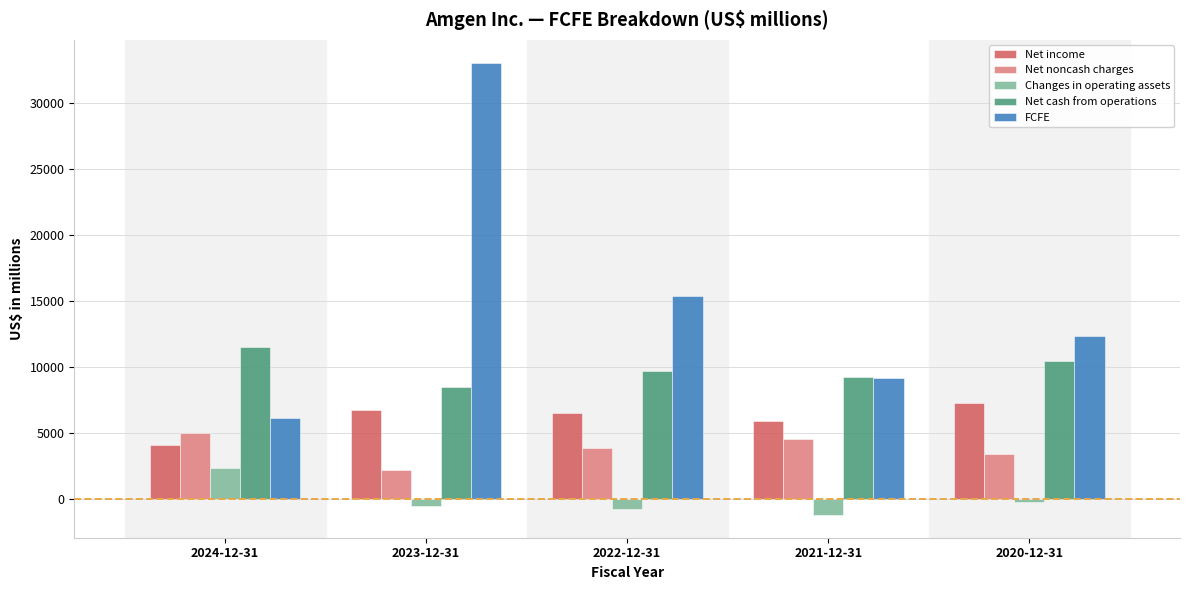

Rank the series by their maximum value, from highest to lowest.

FCFE, Net cash from operations, Net income, Net noncash charges, Changes in operating assets